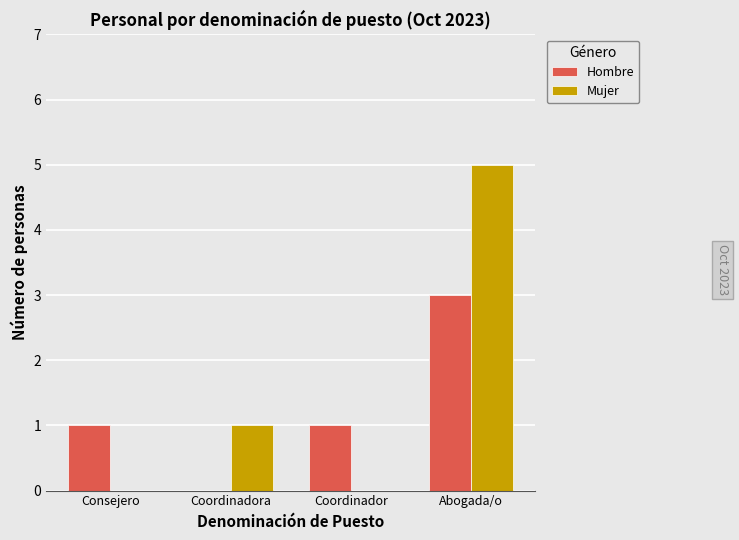

The Mujer series shows 2 at Abogada/o. True or false?

False